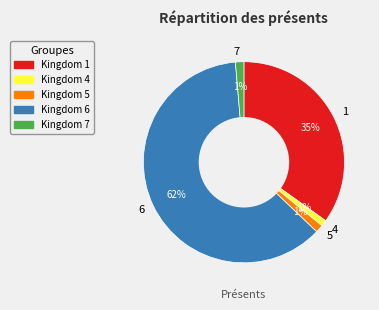

Count the number of slices in the pie.

5